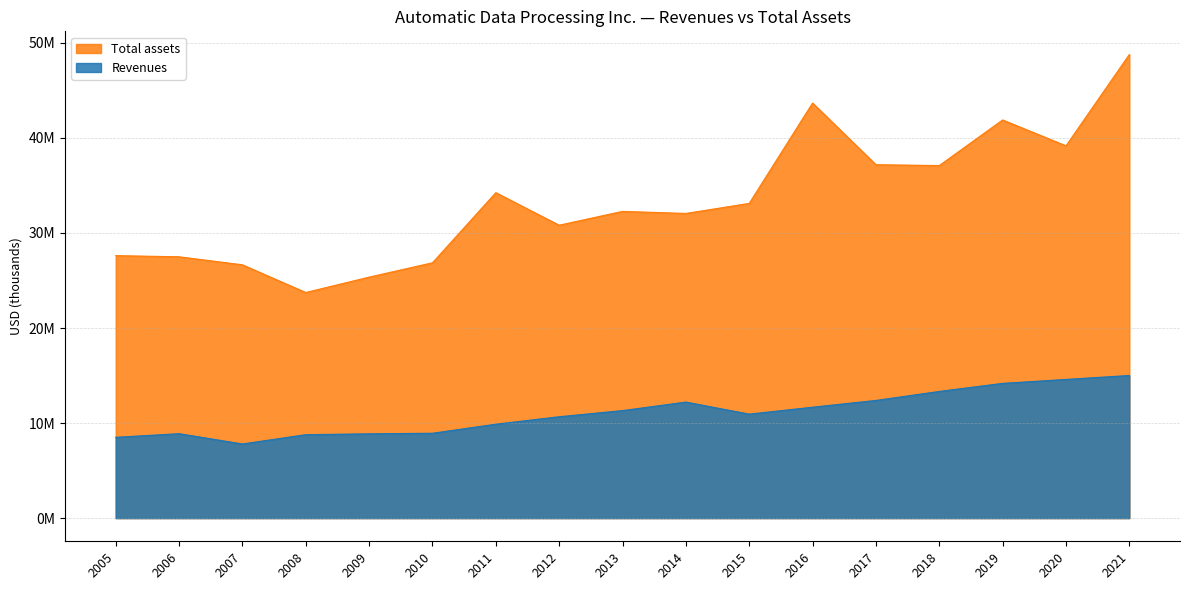

True or false: Total assets and Revenues cross at least once.

False